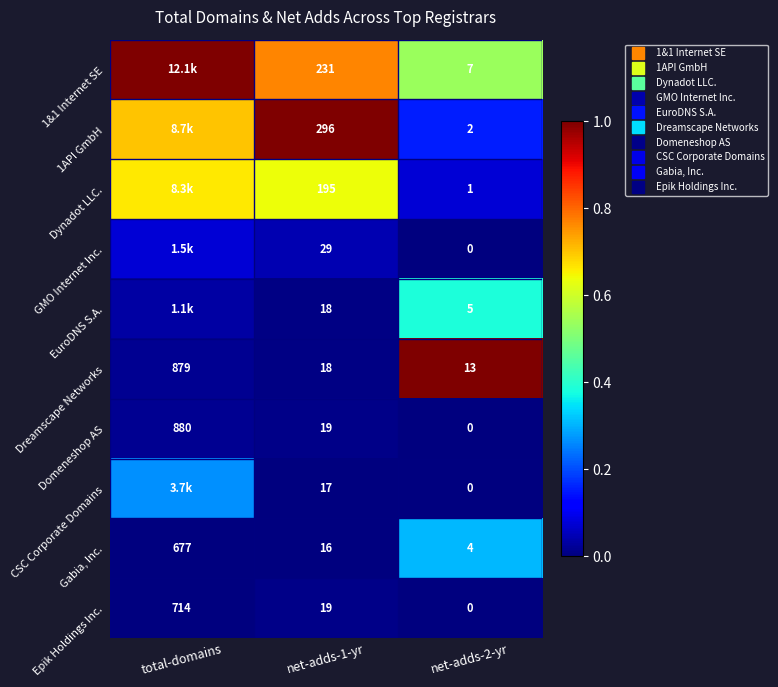

At how many categories does at least one series exceed 0?

3